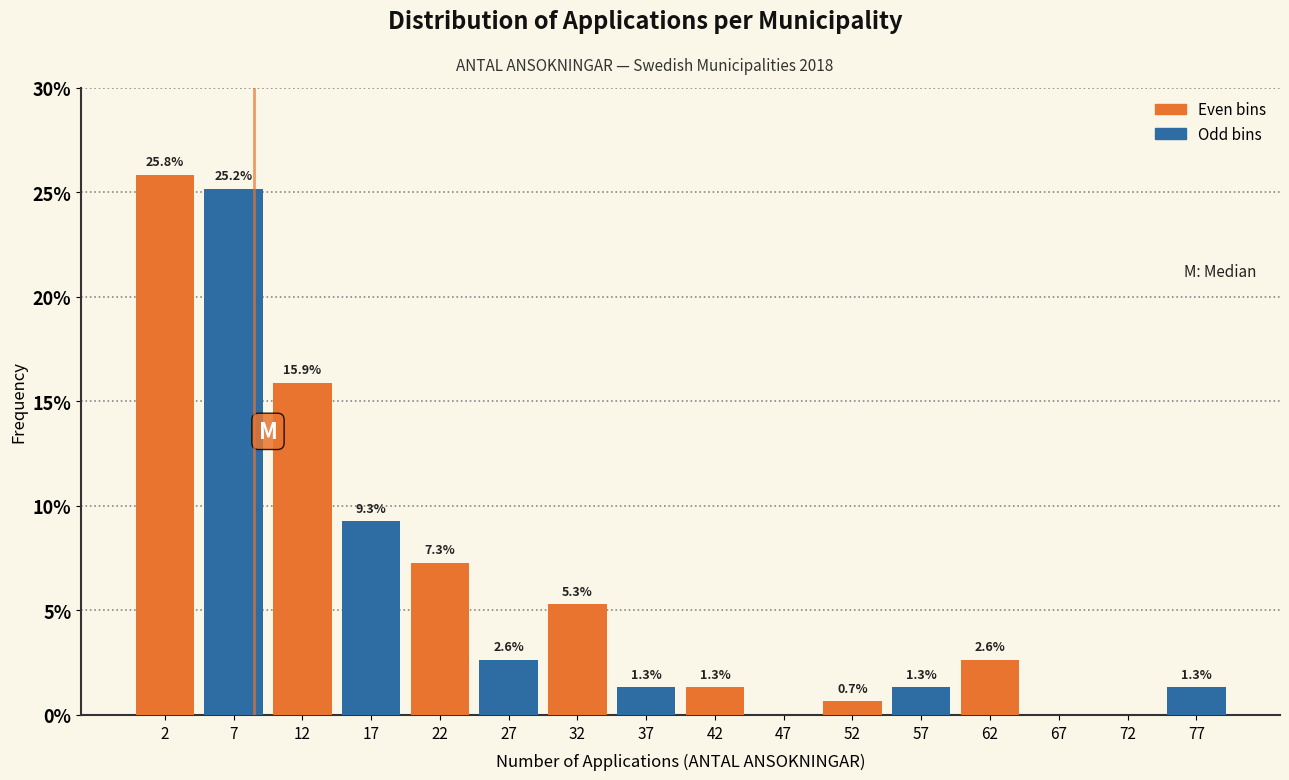

What is the total value across all series at 52?

2.0